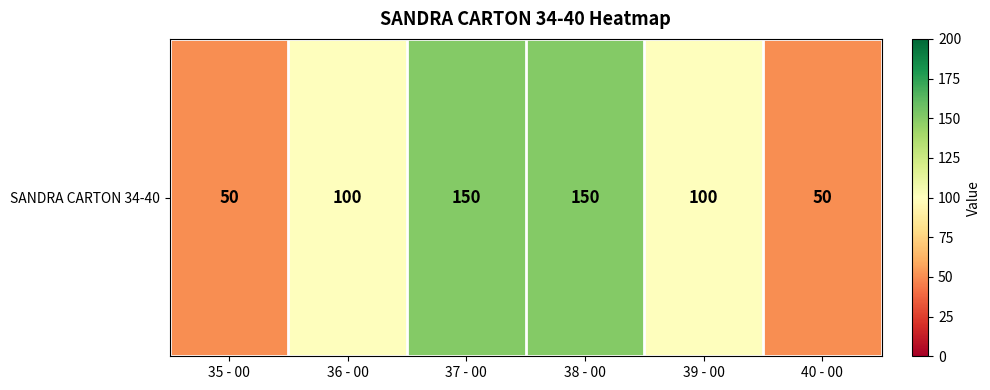

How many data points are less than 100?

2